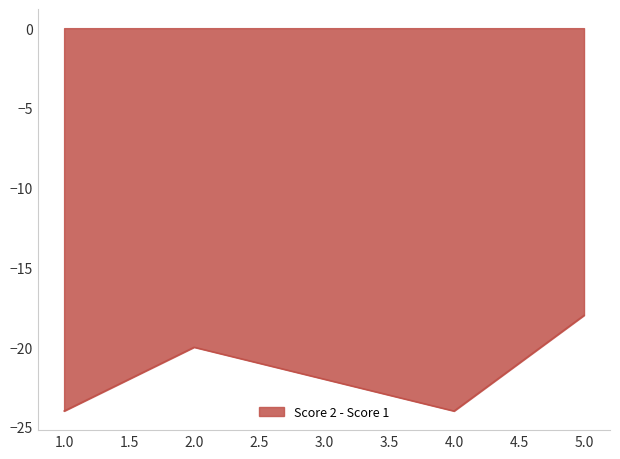

At which category does the data reach its first local valley?

4.0